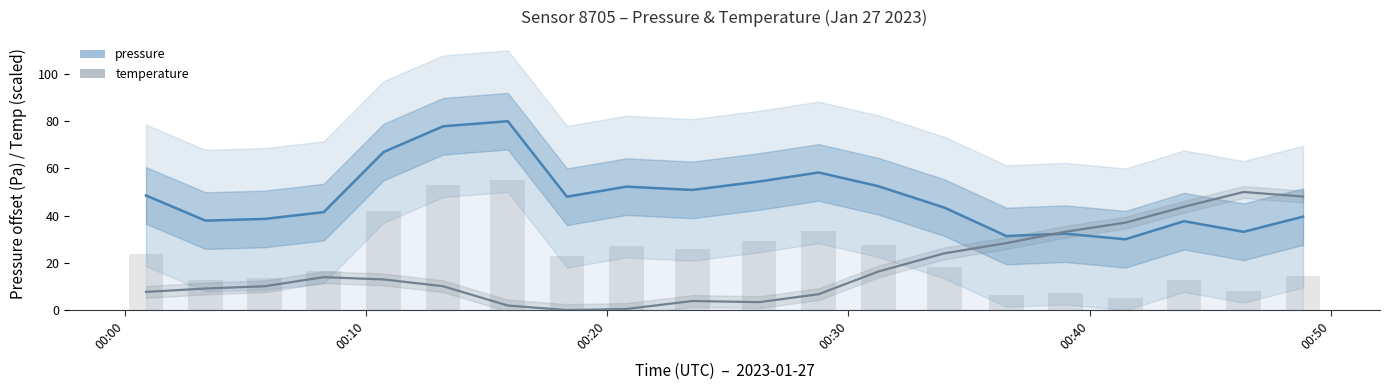

At which category is the sum across all series the highest?

00:50